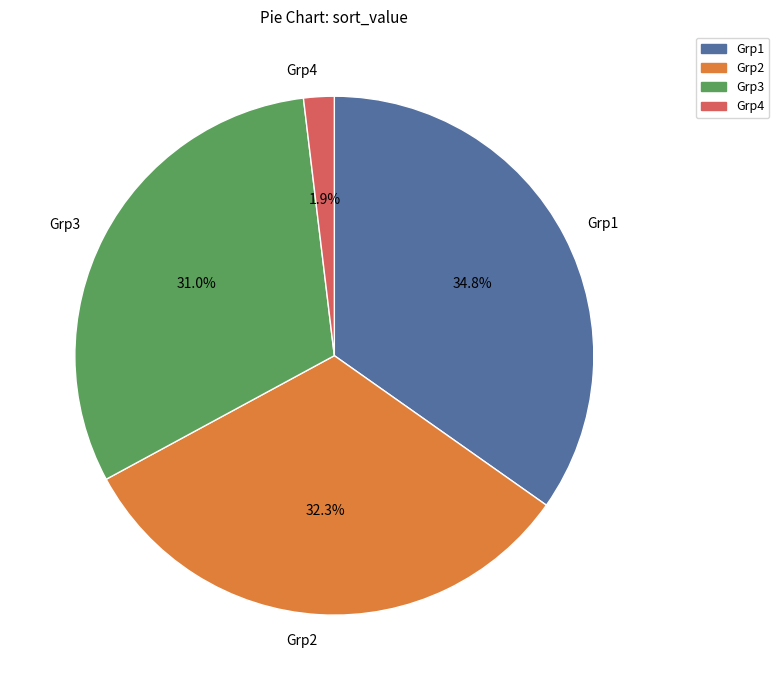

How many slices are in this pie chart?

4